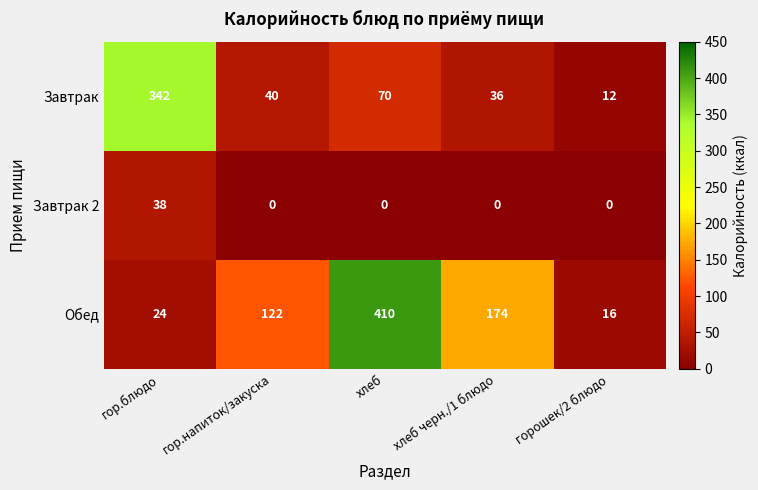

Reading right to left, list all the values displayed in this chart.

Завтрак: горошек/2 блюдо=12	хлеб черн./1 блюдо=36	хлеб=70	гор.напиток/закуска=40	гор.блюдо=342
Завтрак 2: горошек/2 блюдо=0	хлеб черн./1 блюдо=0	хлеб=0	гор.напиток/закуска=0	гор.блюдо=38
Обед: горошек/2 блюдо=16	хлеб черн./1 блюдо=174	хлеб=410	гор.напиток/закуска=122	гор.блюдо=24